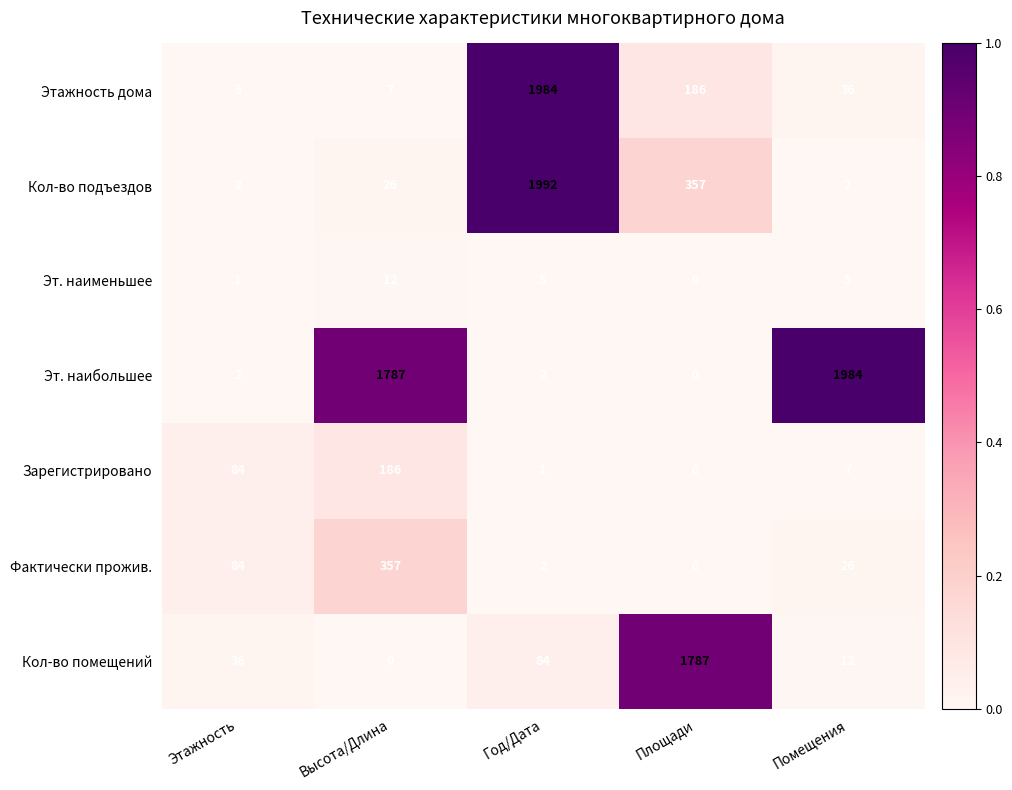

List the labels in order of Кол-во помещений value, smallest first.

Высота/Длина, Помещения, Этажность, Год/Дата, Площади